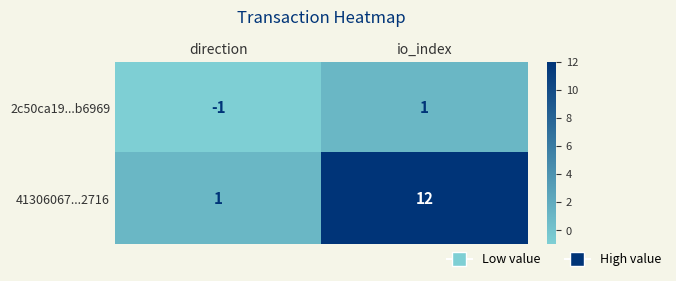

The value of 41306067...2716 at direction is 1. True or false?

True